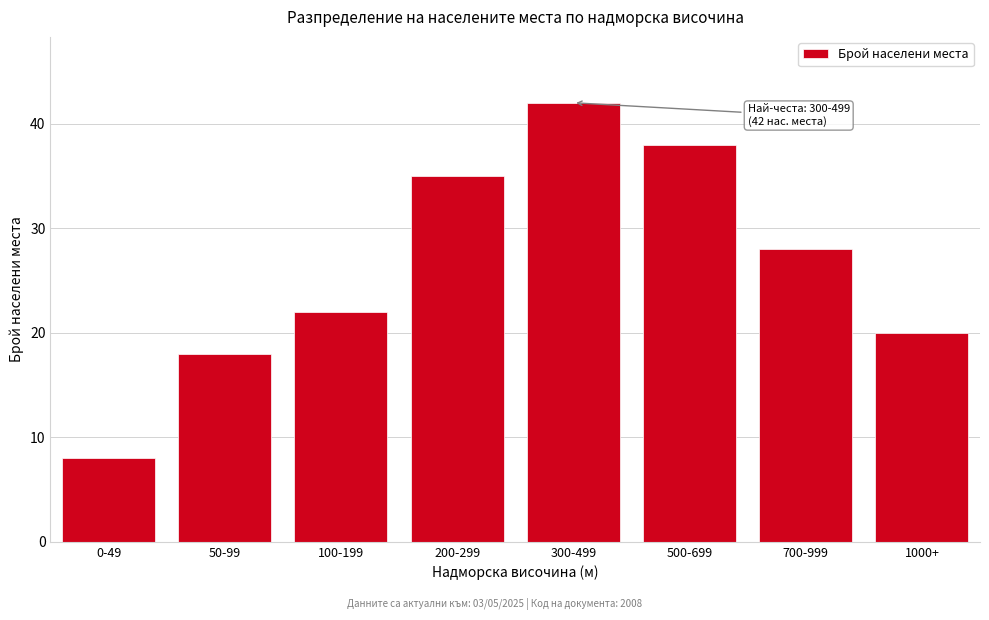

Reading left to right, extract all data points from this chart.

0-49=8	50-99=18	100-199=22	200-299=35	300-499=42	500-699=38	700-999=28	1000+=20